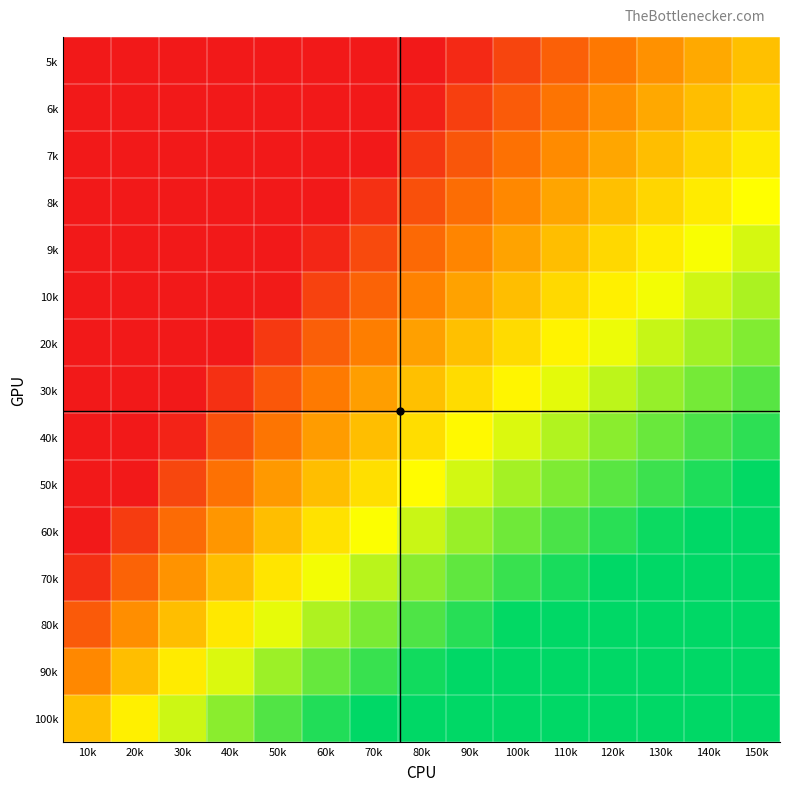

What is the total value across all series at 110k?

10.2